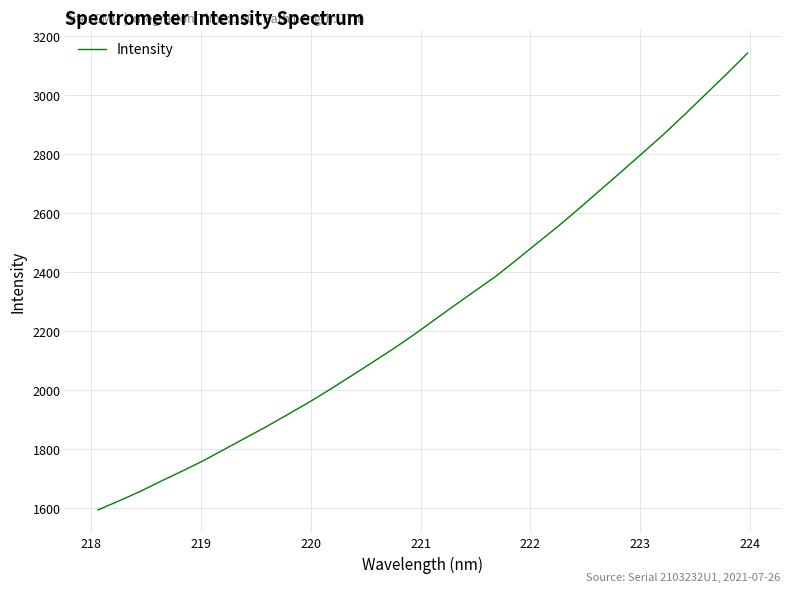

What is the minimum value shown in the chart?

1594.8